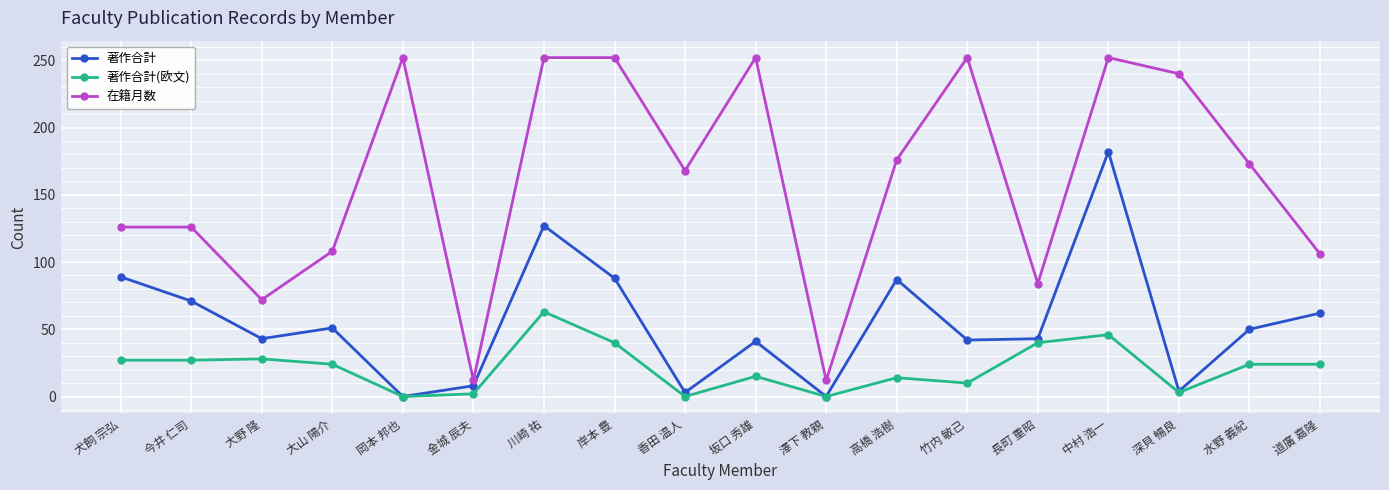

Is it true that 著作合計(欧文) equals 27 at 今井 仁司?

True